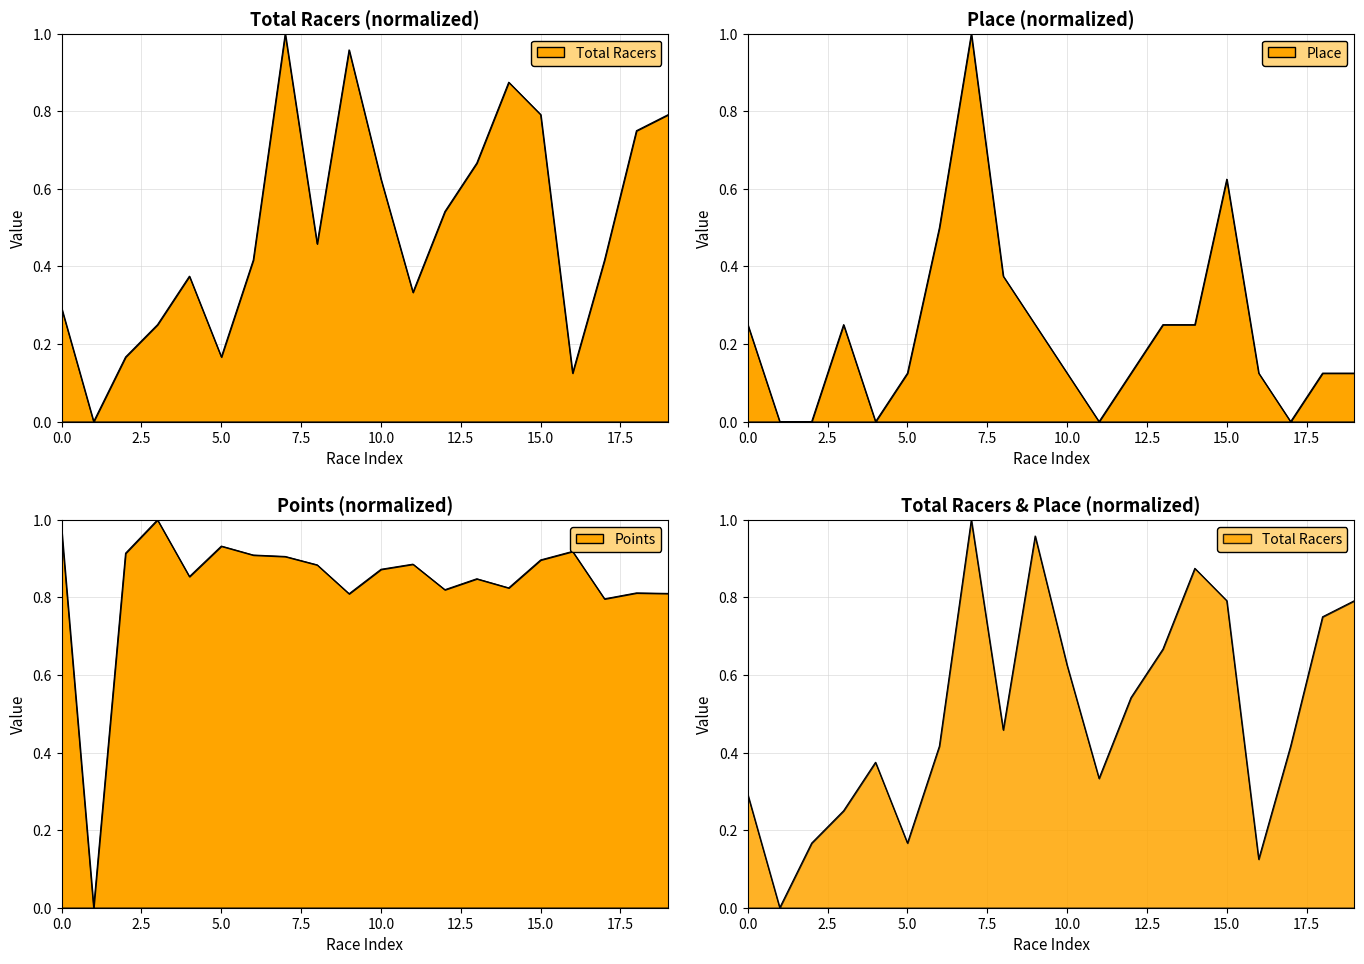

How many Place values are between 0 and 1?

20